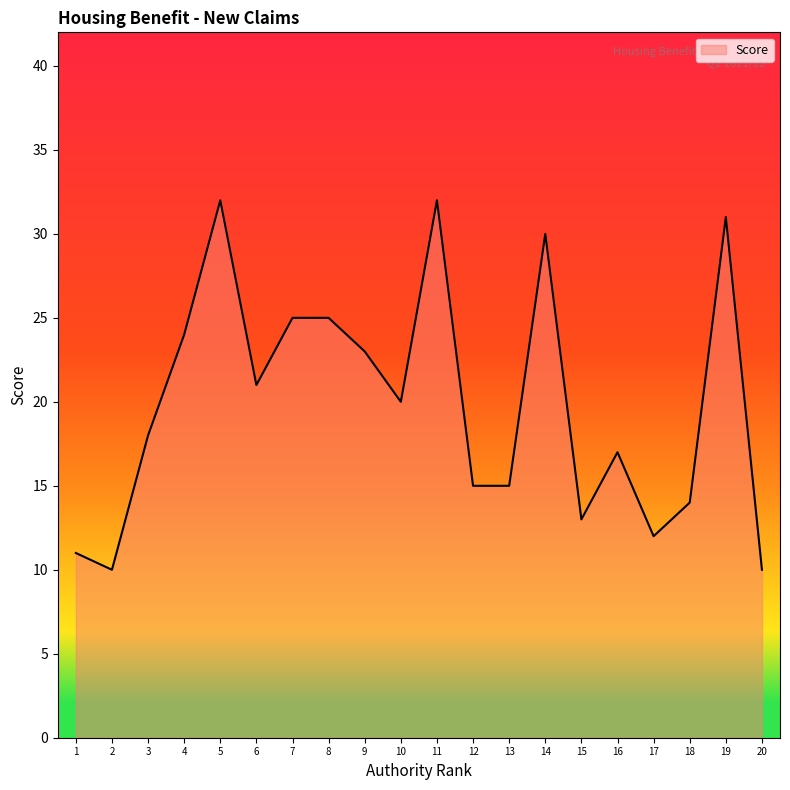

What is the difference between the maximum and minimum values?

22